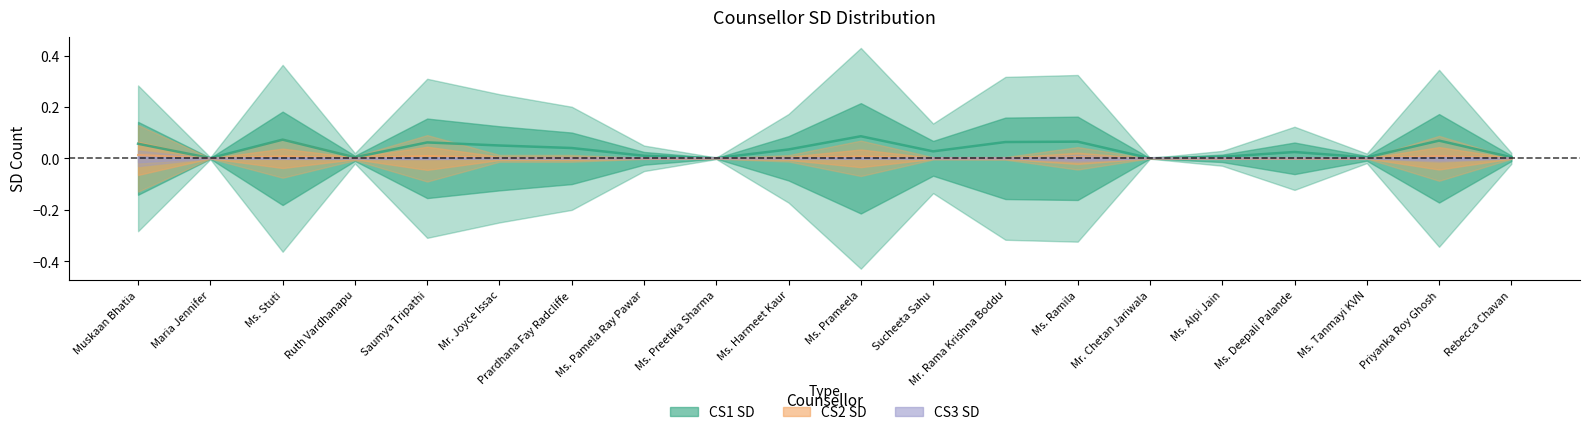

What position from the left is Sucheeta Sahu?

12